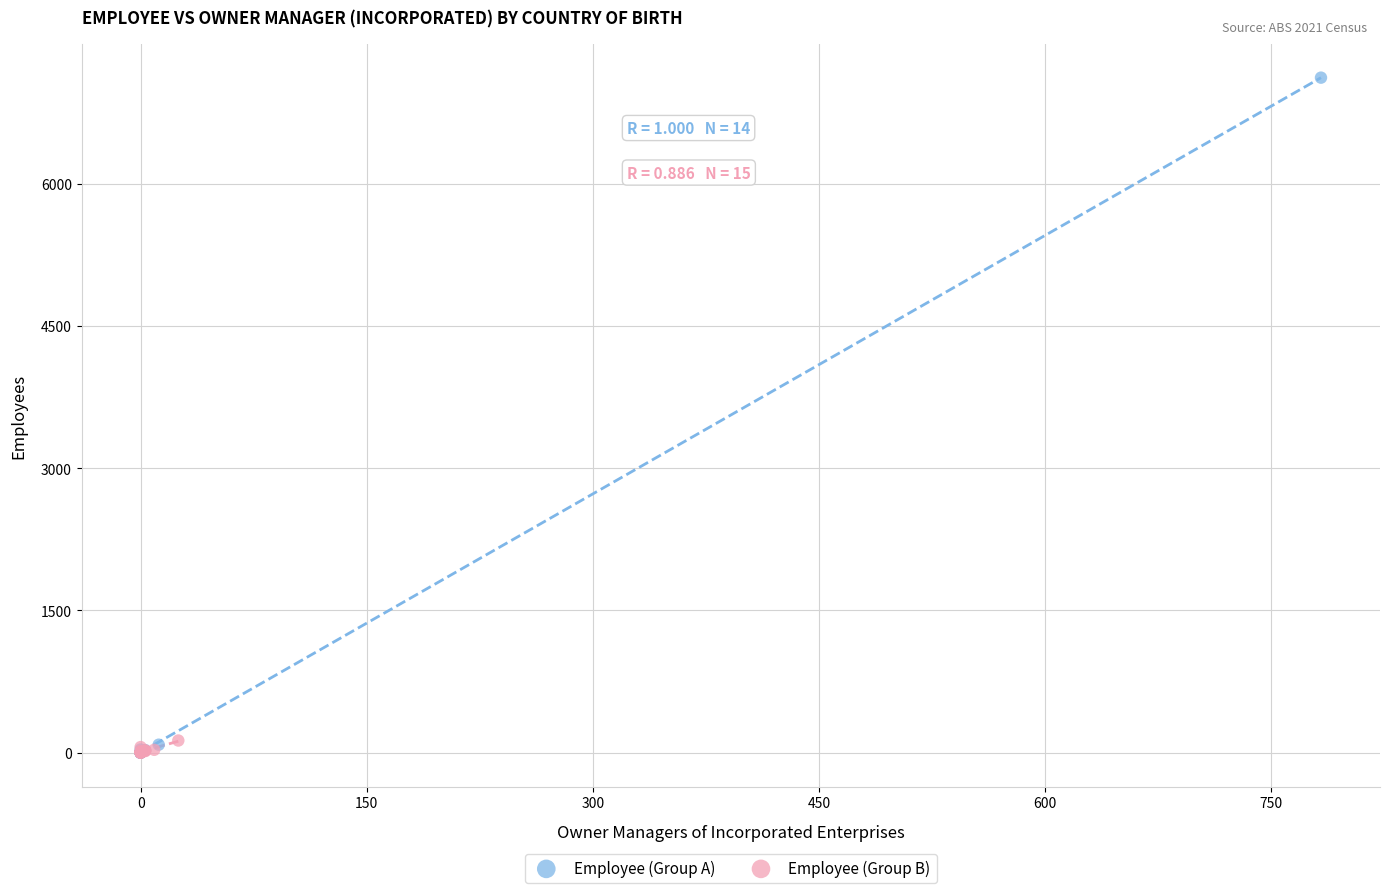

Which series has the largest Y range (max minus min)?

Employee (Group A)